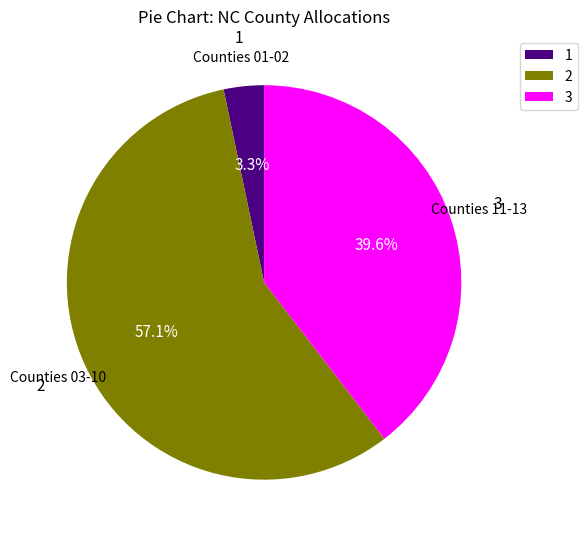

Rank the categories by value from lowest to highest.

1, 3, 2